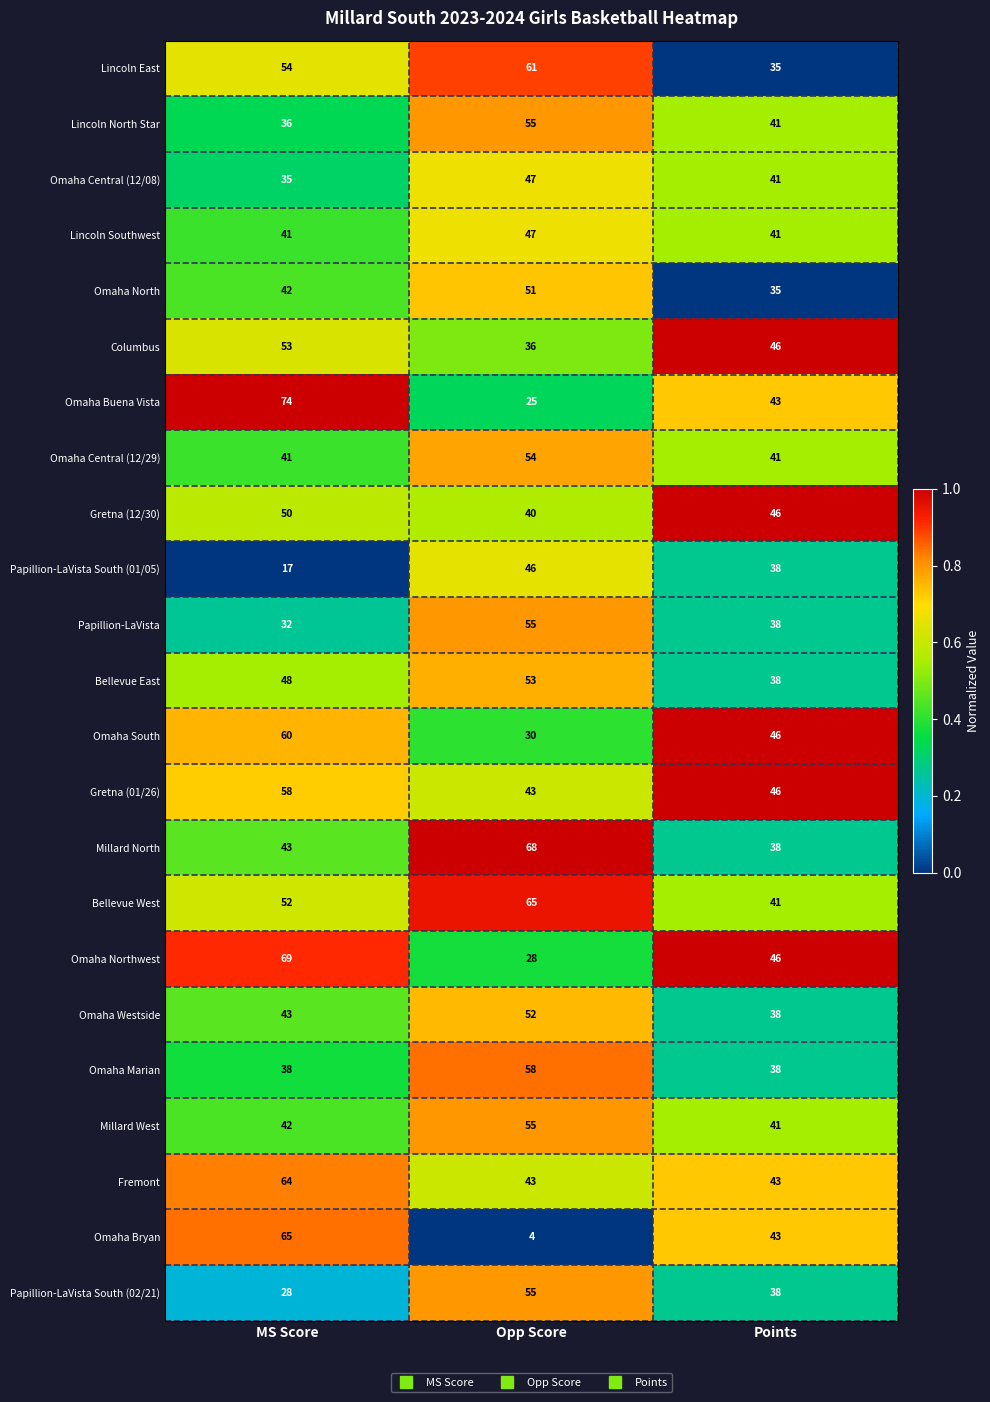

Which label corresponds to the largest value in the chart?

MS Score